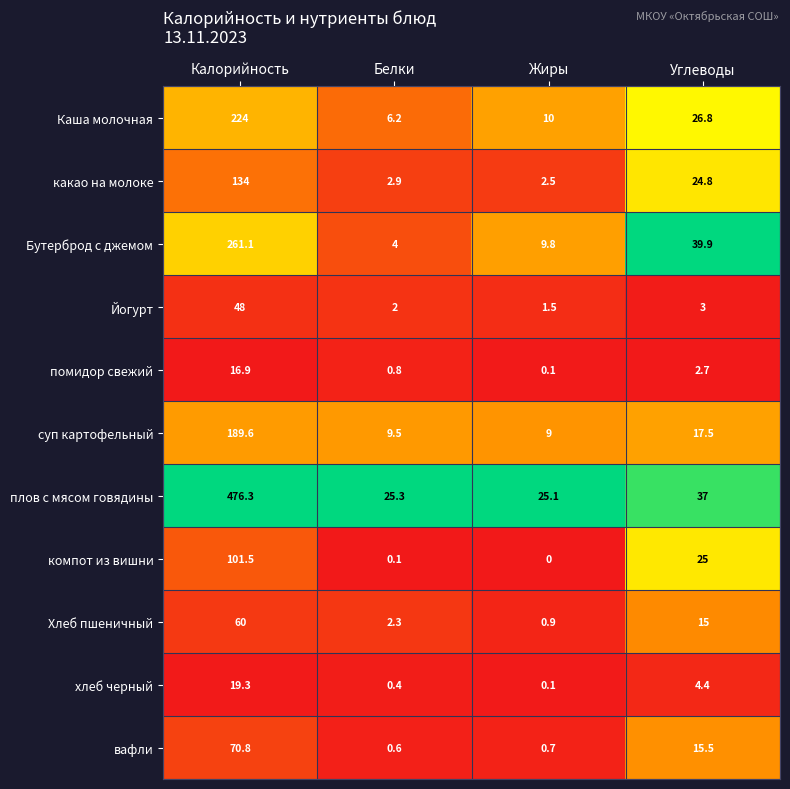

Rank the series at Калорийность from highest to lowest value.

плов с мясом говядины, Бутерброд с джемом, Каша молочная, суп картофельный, какао на молоке, компот из вишни, вафли, Хлеб пшеничный, Йогурт, хлеб черный, помидор свежий